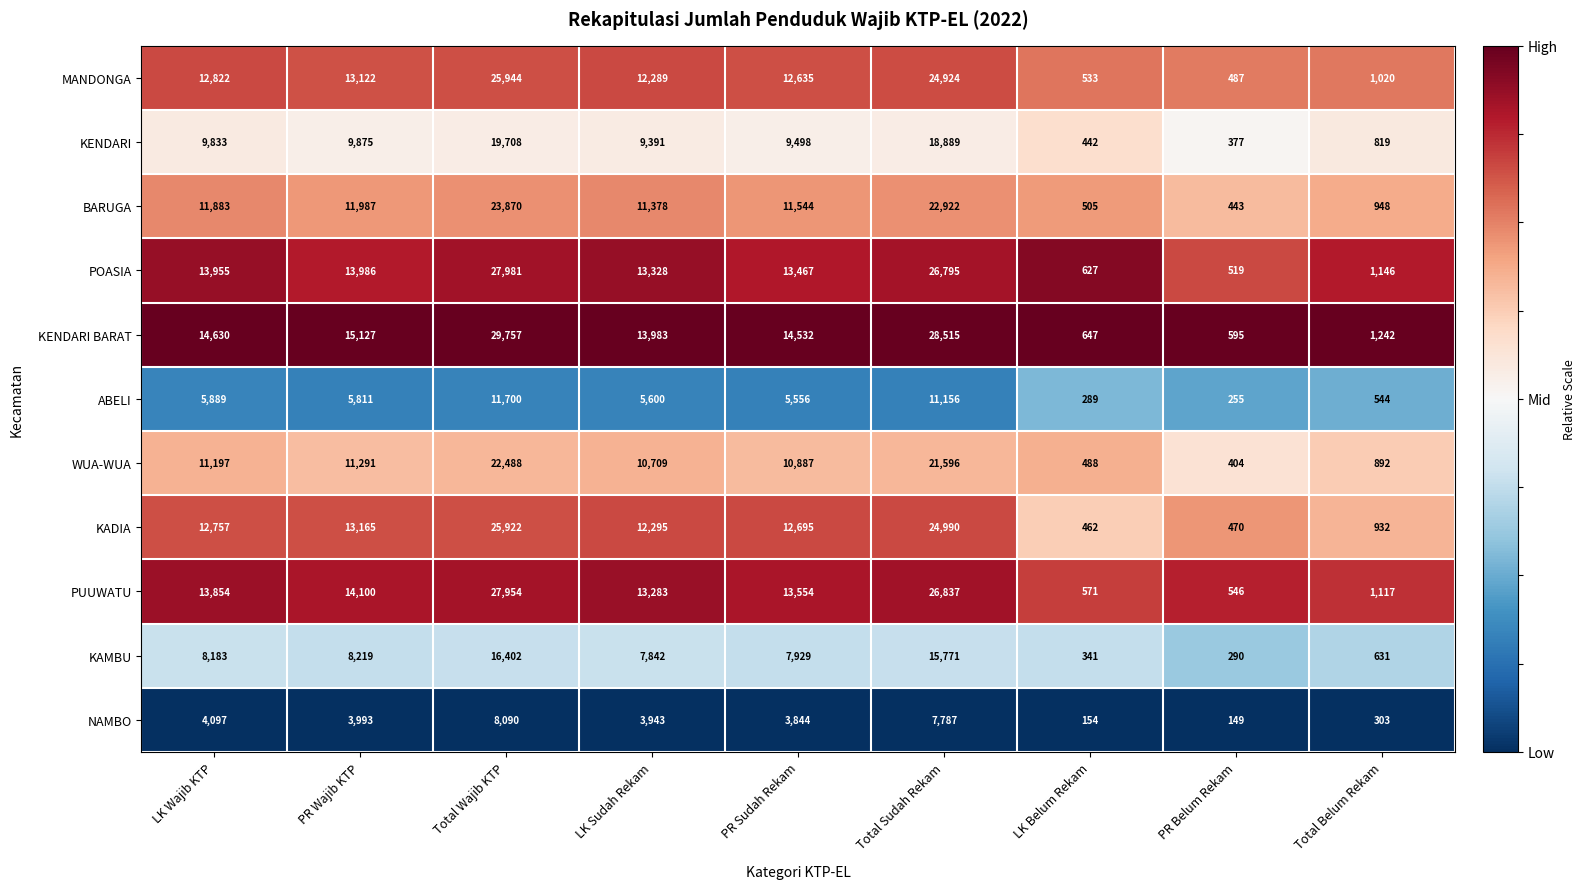

At which category does the chart reach its peak across all series?

Total Wajib KTP